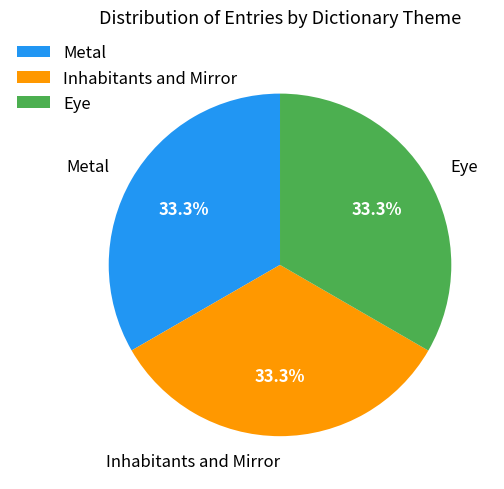

Is Metal the majority of the pie?

No